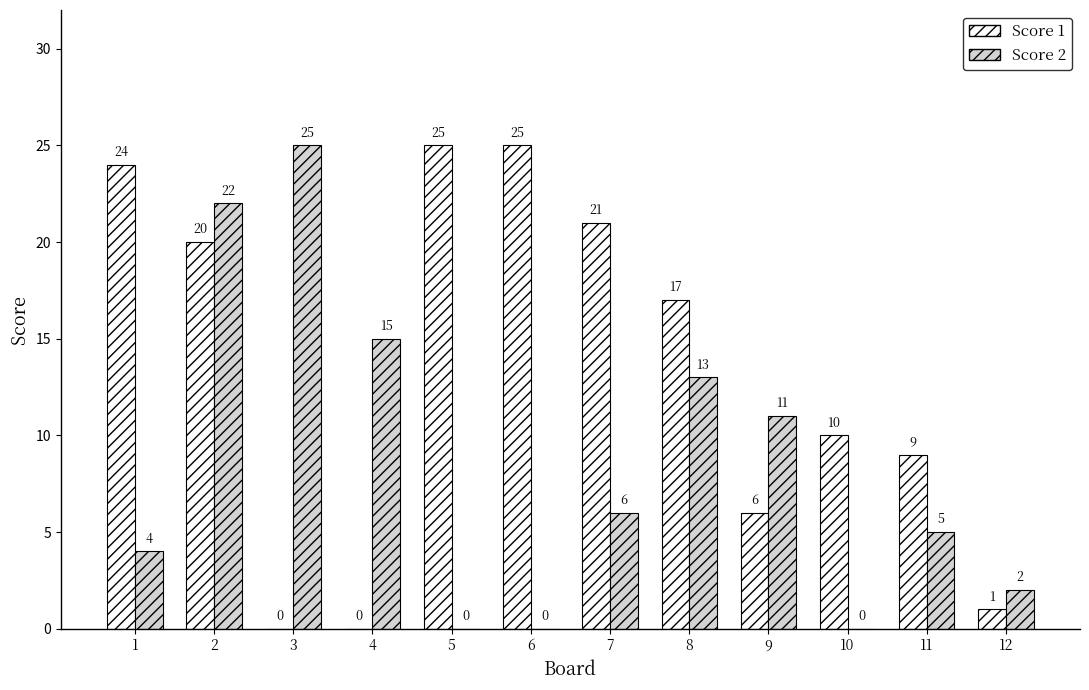

Between 4 and 12, which series saw the biggest shift?

Score 2